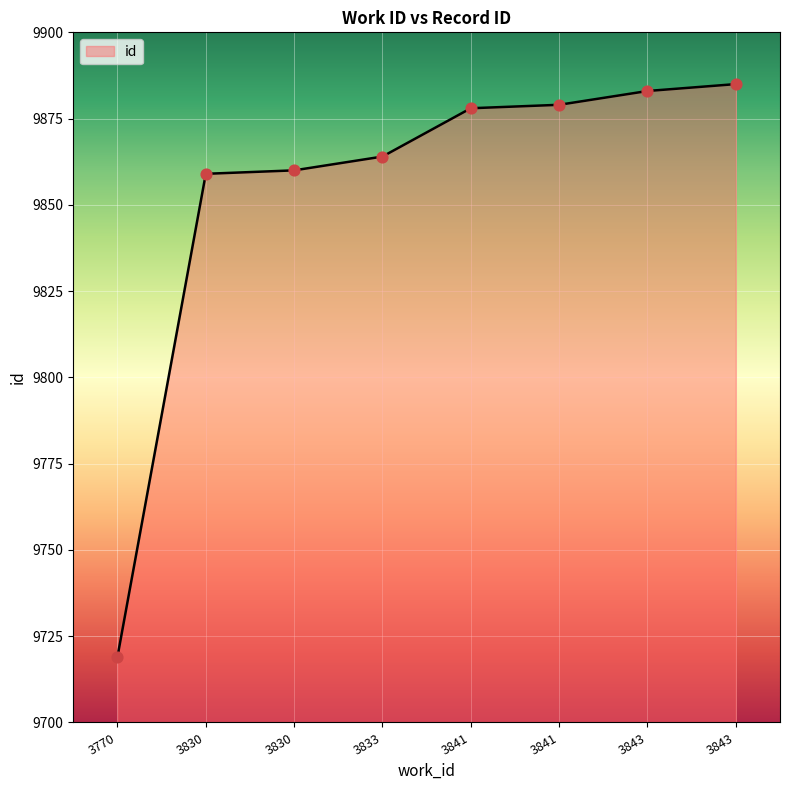

Approximately how many times larger is the value at 3830 compared to 3770?

1.0